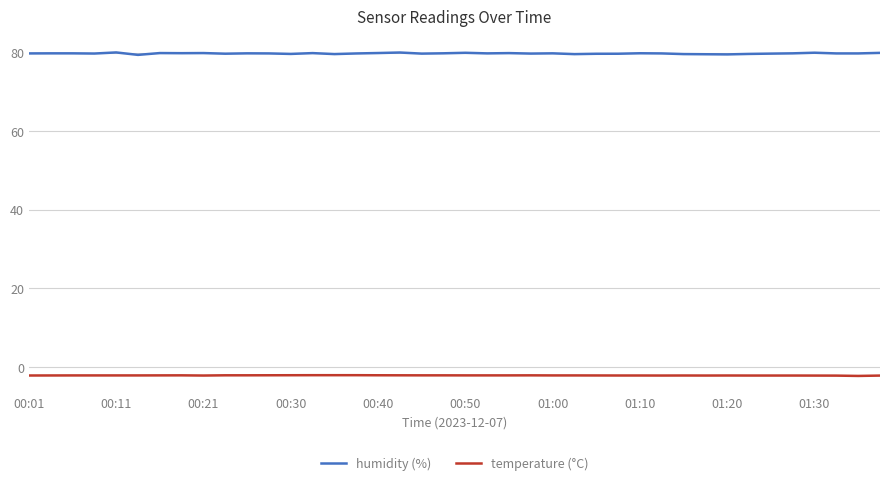

Count the number of categories in the chart.

40